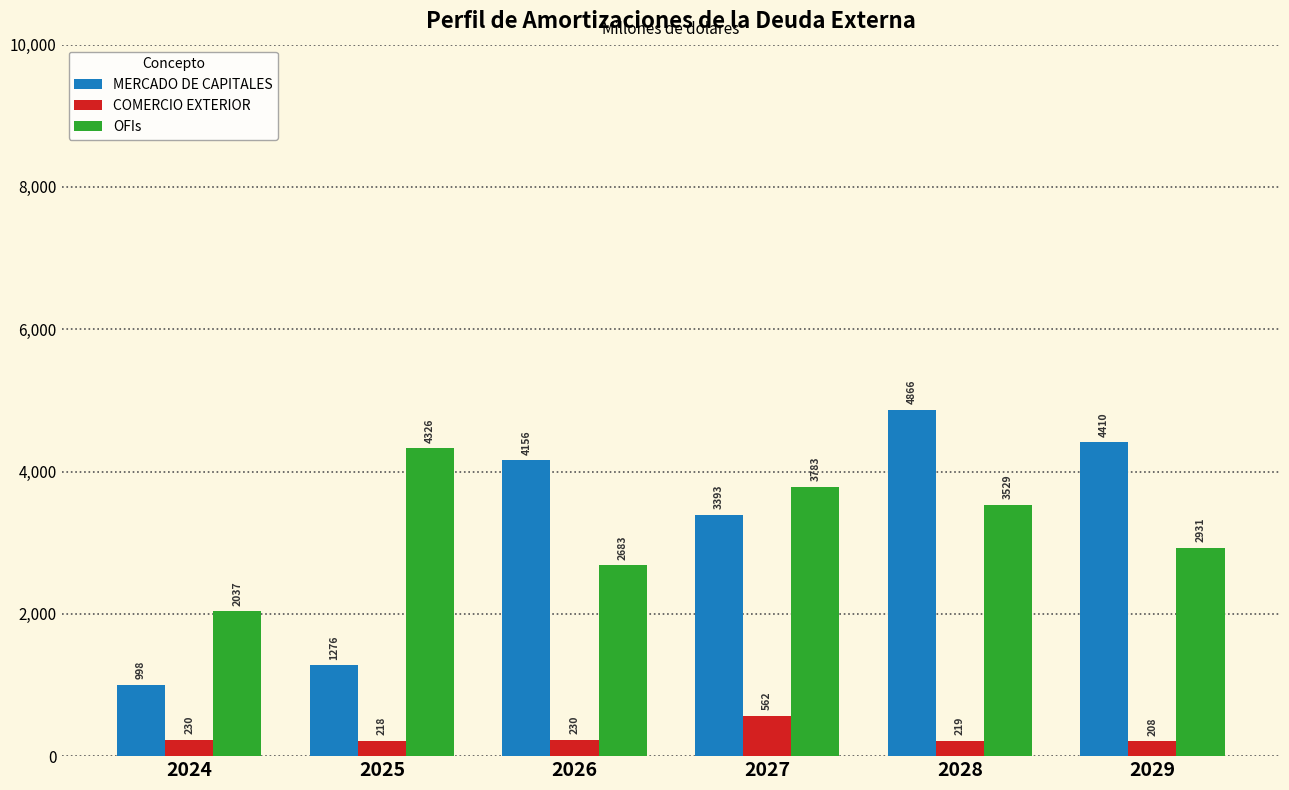

What value does the OFIs series have at 2027?

3782.7